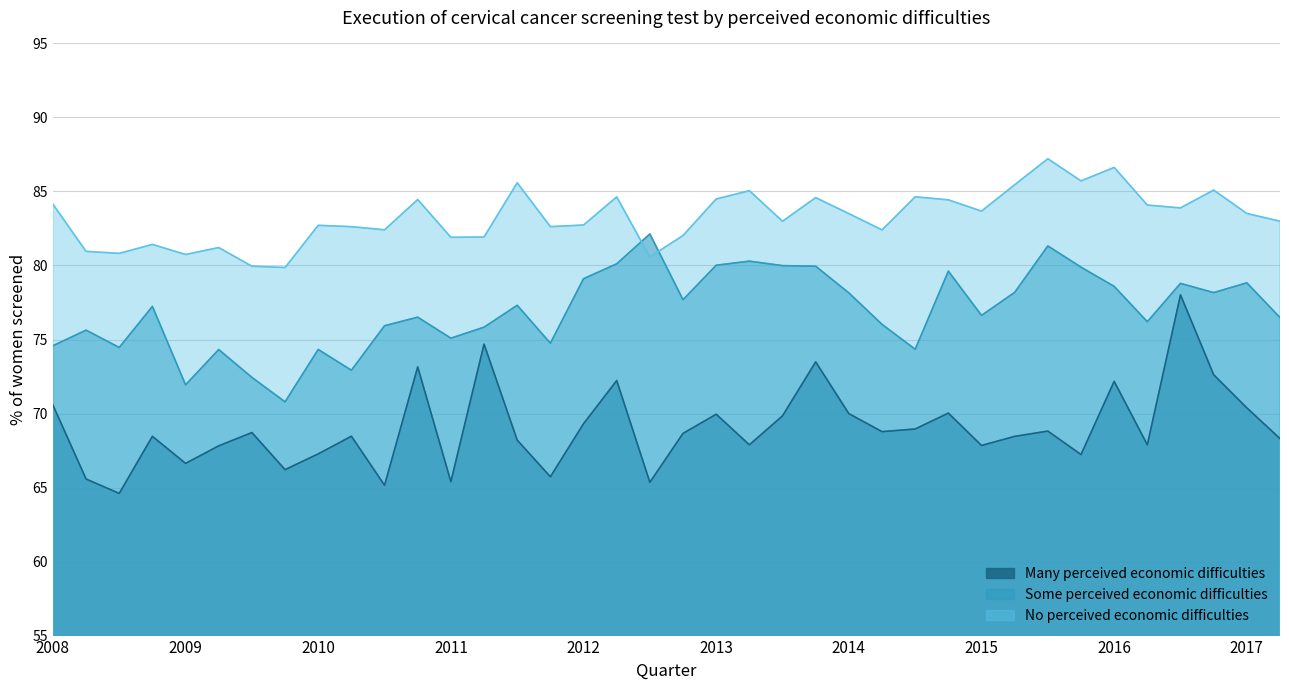

At which category is the sum across all series the highest?

lug-16